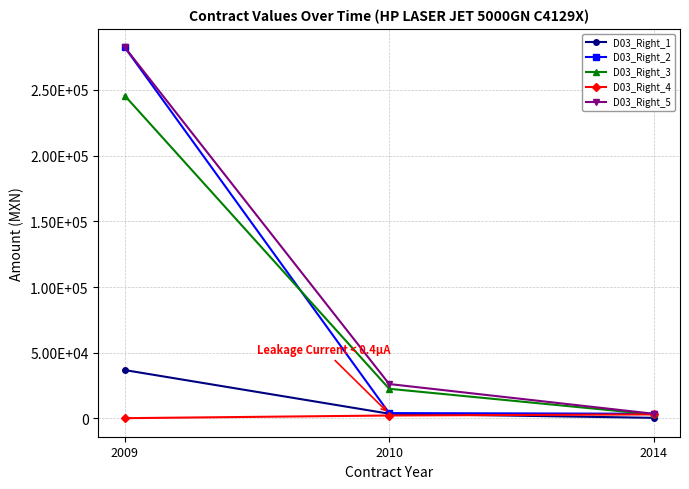

Does the chart have visible grid lines?

Yes